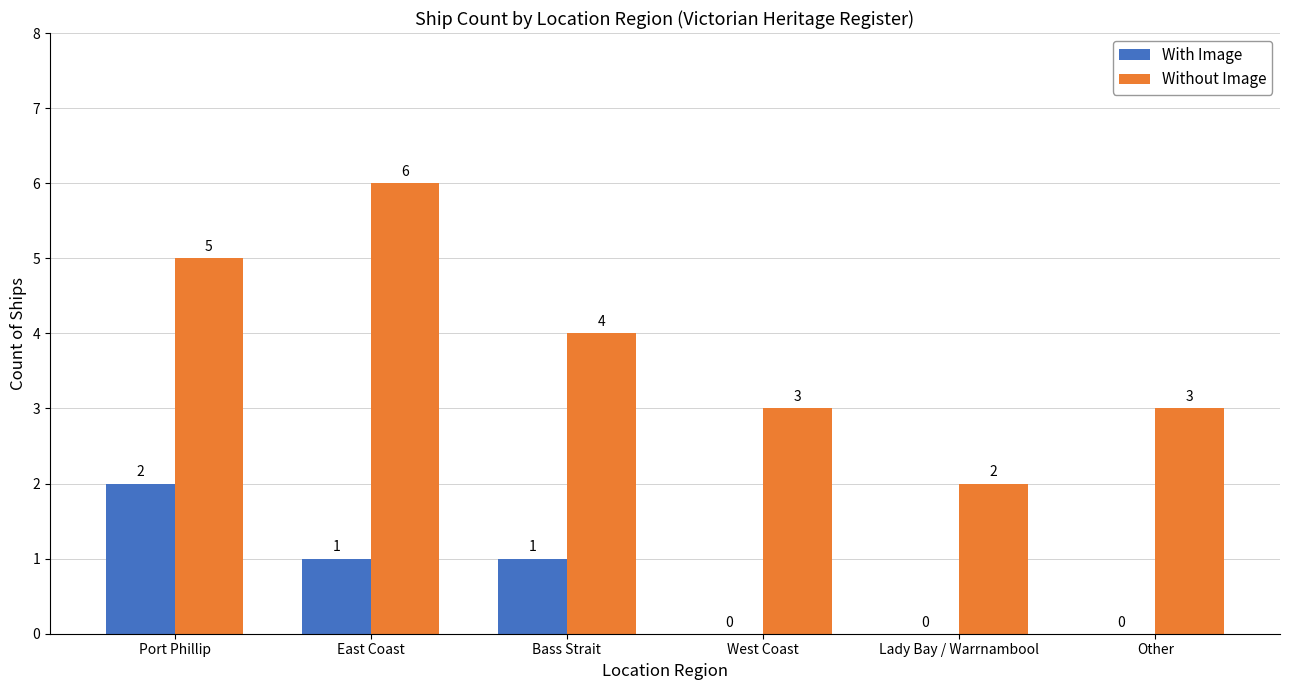

The value of With Image at Bass Strait is 0. True or false?

False